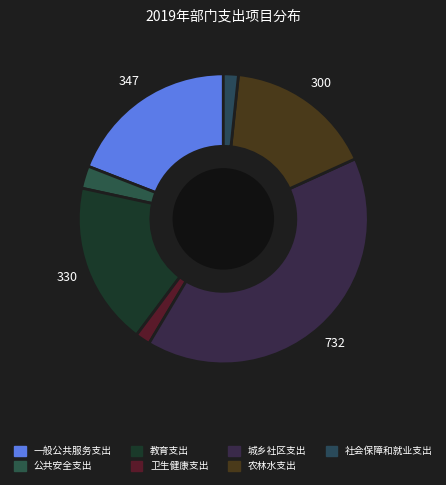

Which slice is the smallest?

卫生健康支出